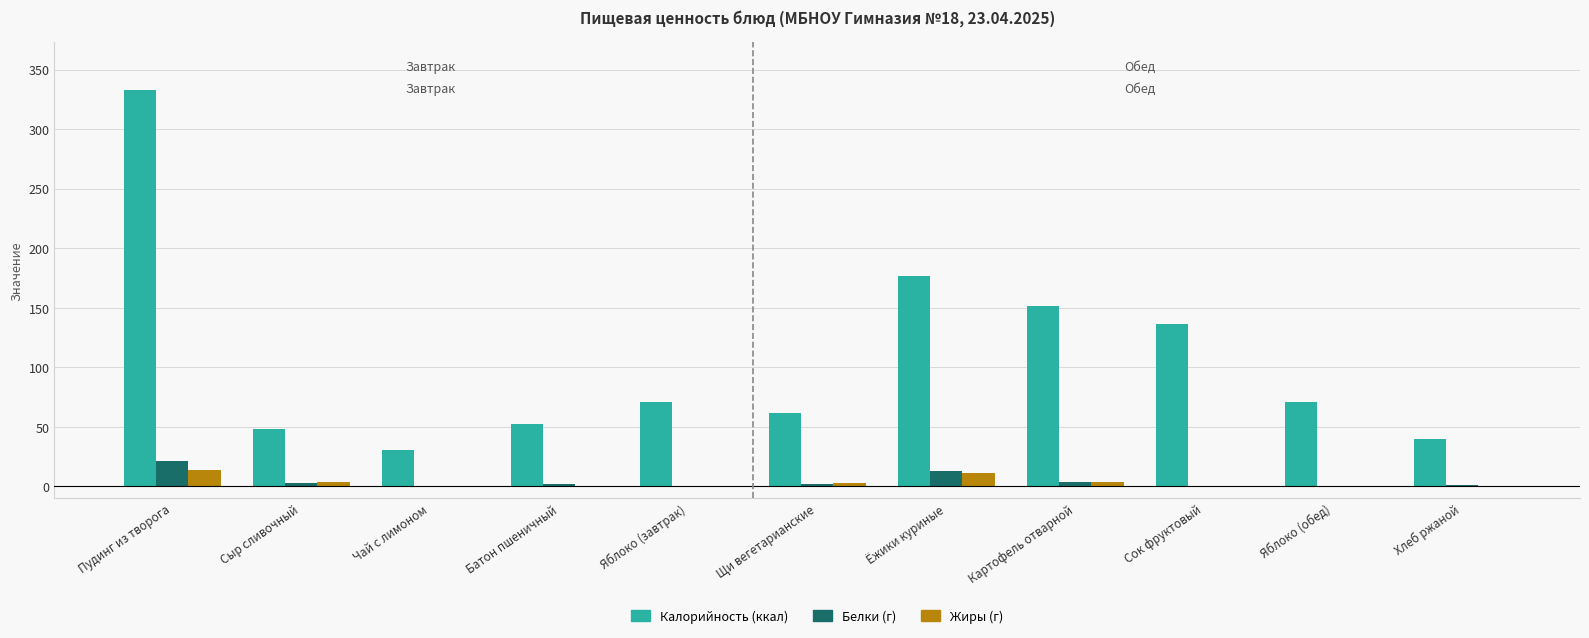

What is the sum of all Белки (г) values?

46.2